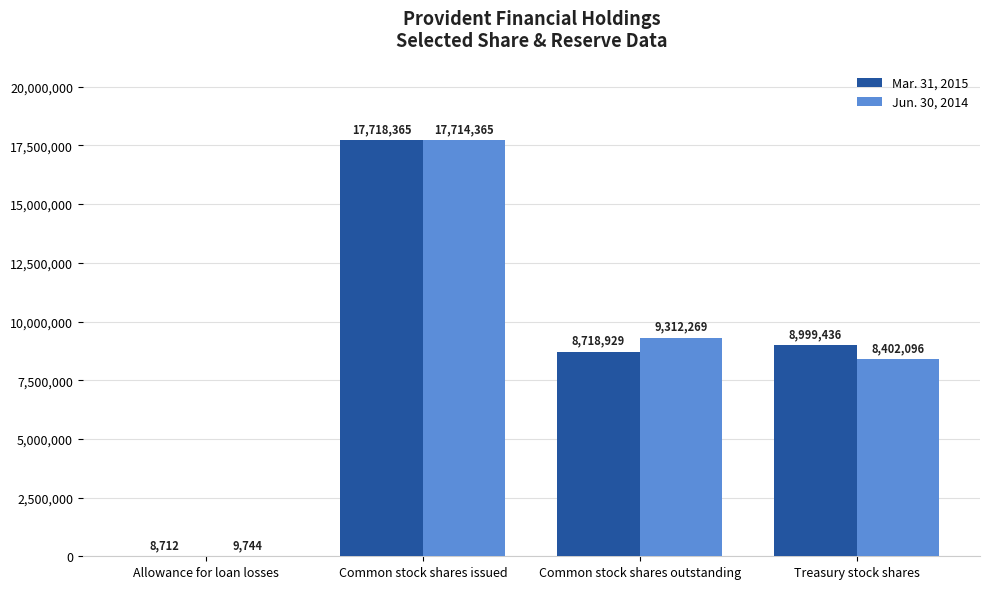

What value does the Jun. 30, 2014 series have at Allowance for loan losses, to the nearest 10?

9740